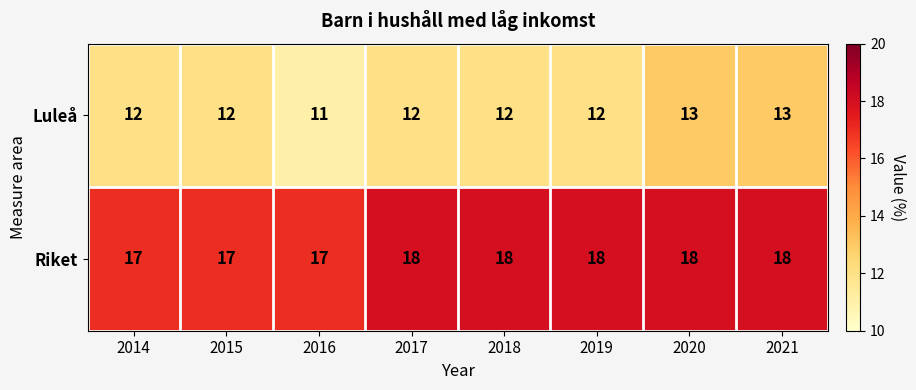

How many series are shown in this chart?

2